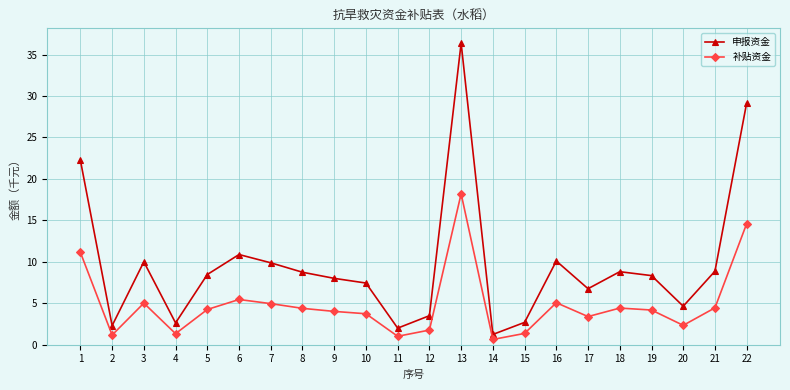

True or false: 补贴资金 has more than 1 interior local peaks.

True